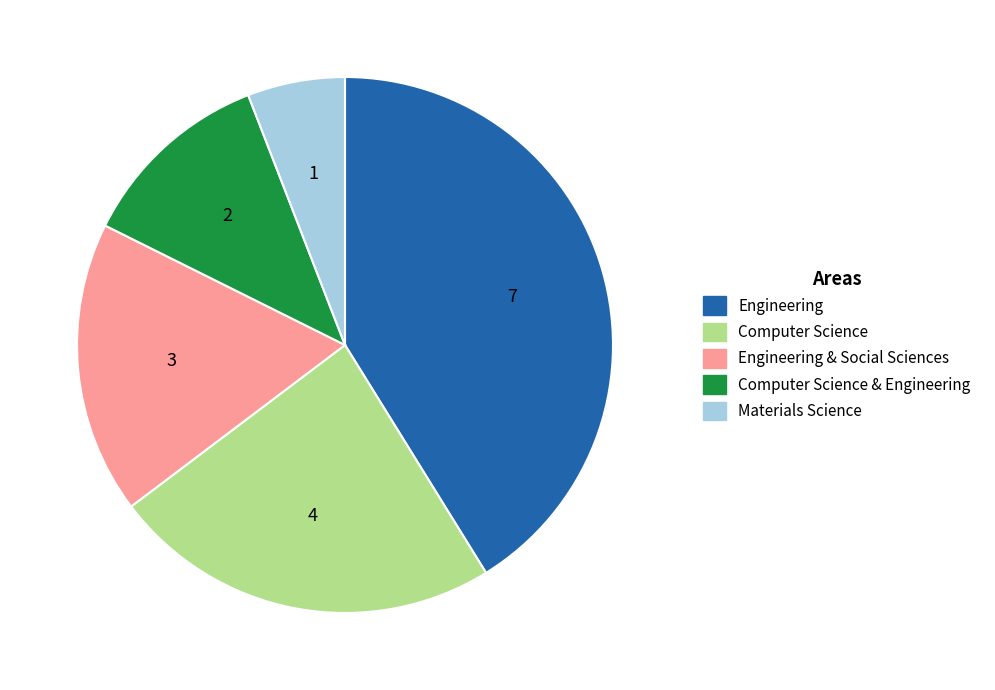

Between Materials Science and Engineering, which is larger?

Engineering